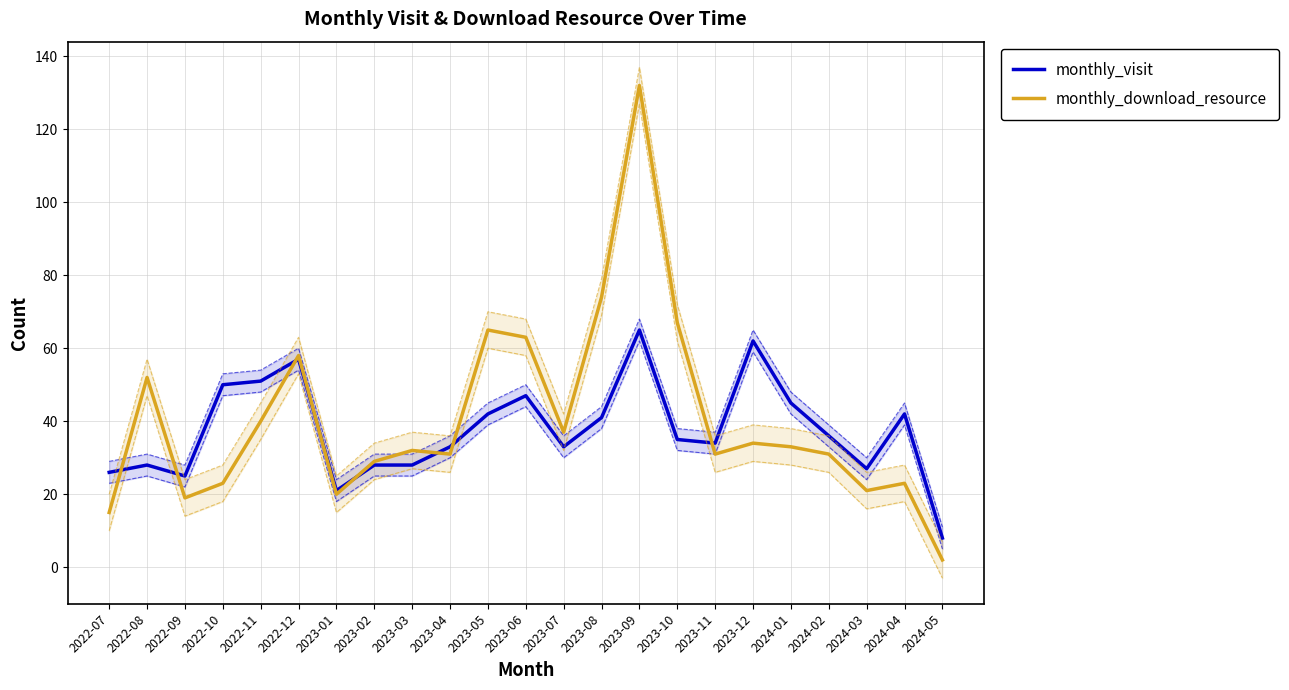

What is the difference between the monthly_visit values at 2024-05 and 2023-07?

25